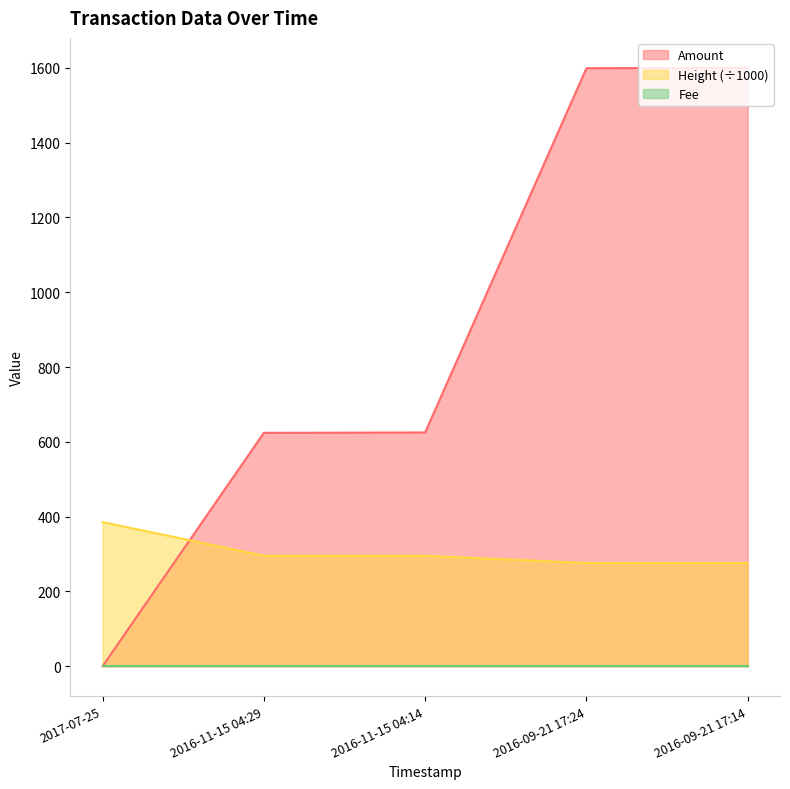

What is the label of the 2nd point from the right?

2016-09-21 17:24